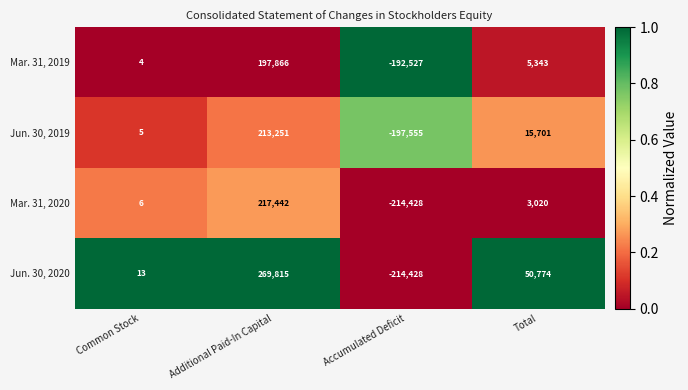

The value of Jun. 30, 2020 at Common Stock is 13. True or false?

True